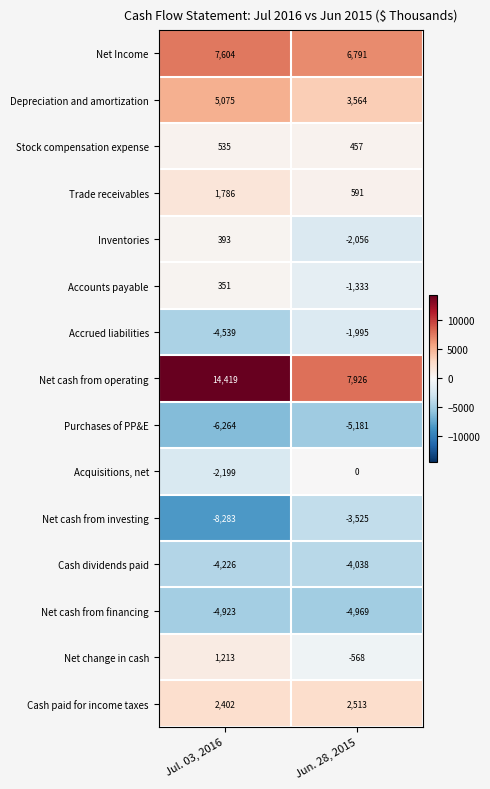

At how many categories does at least one series exceed 14105?

1